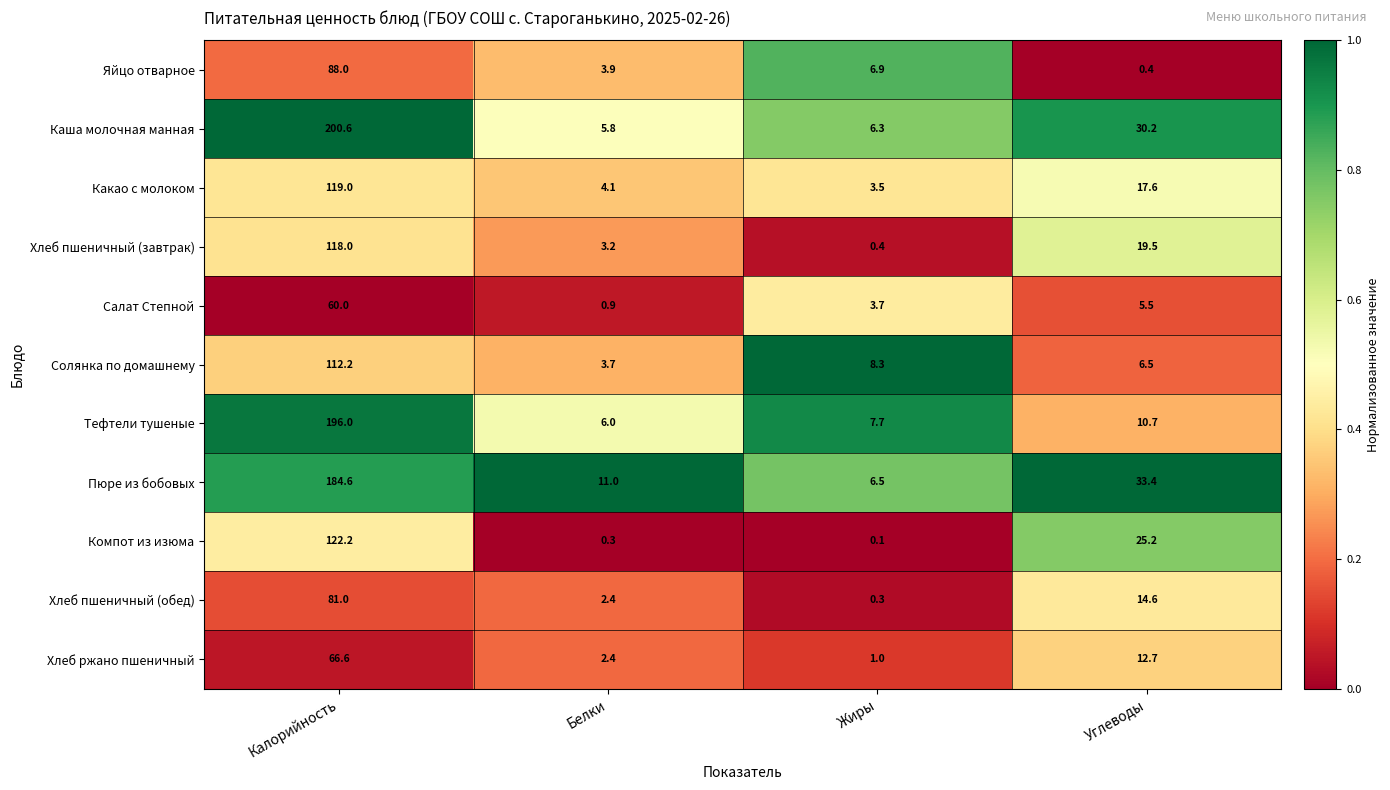

List the series in order of their peak value, lowest first.

Салат Степной, Хлеб ржано пшеничный, Хлеб пшеничный (обед), Яйцо отварное, Солянка по домашнему, Хлеб пшеничный (завтрак), Какао с молоком, Компот из изюма, Пюре из бобовых, Тефтели тушеные, Каша молочная манная